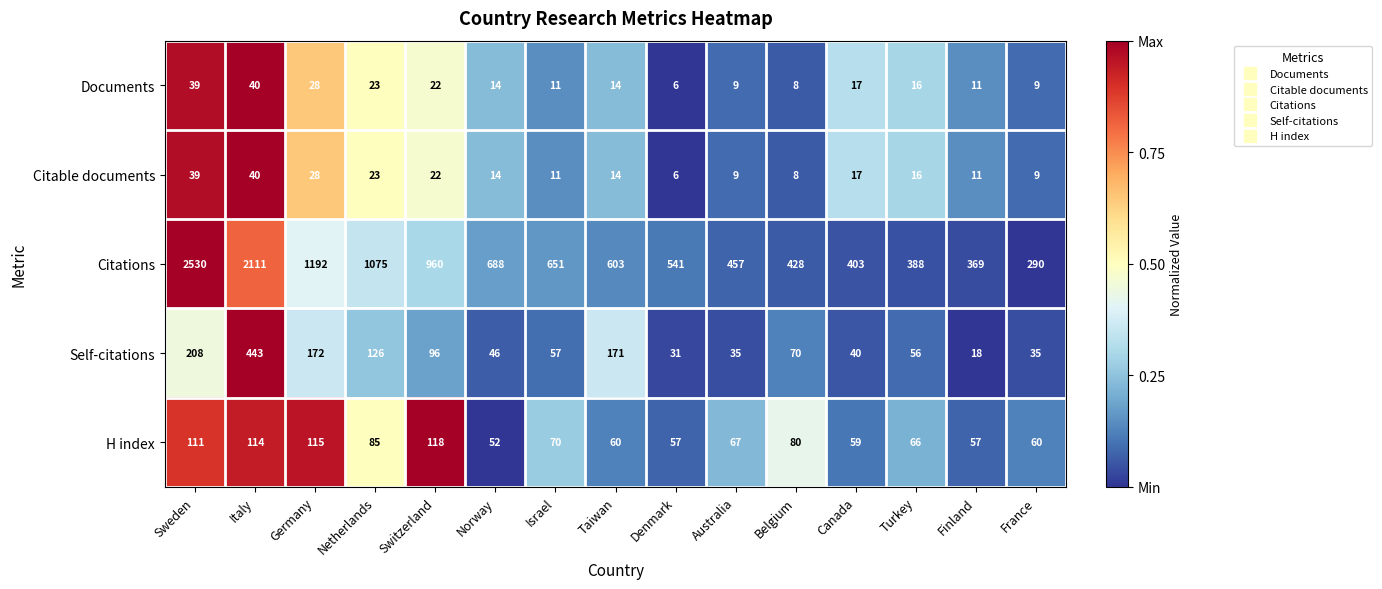

Between Australia and France, which series saw the biggest shift?

Citations